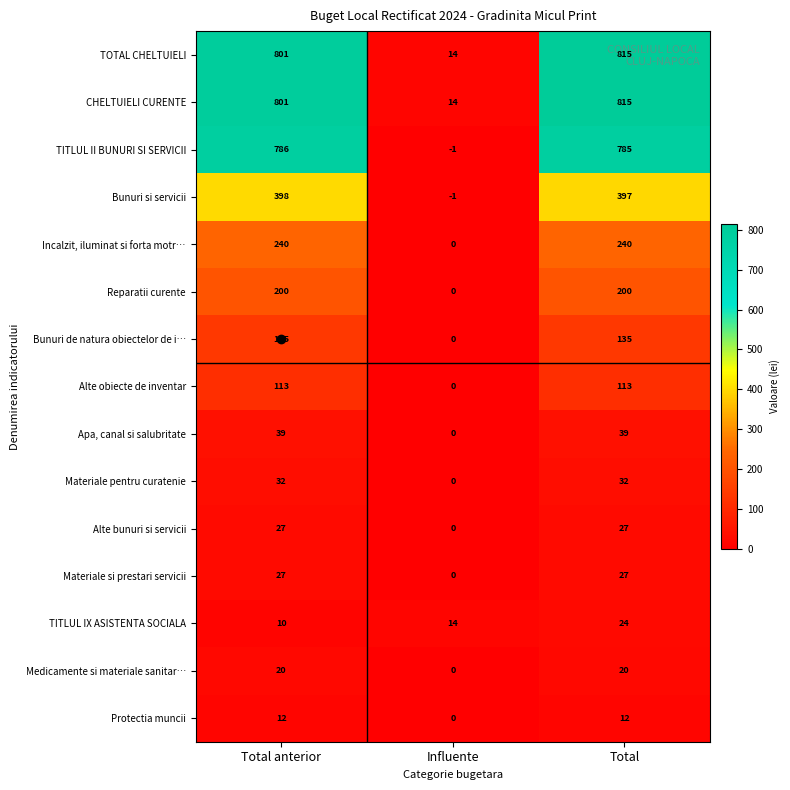

At which category does the chart reach its minimum across all series?

Influente